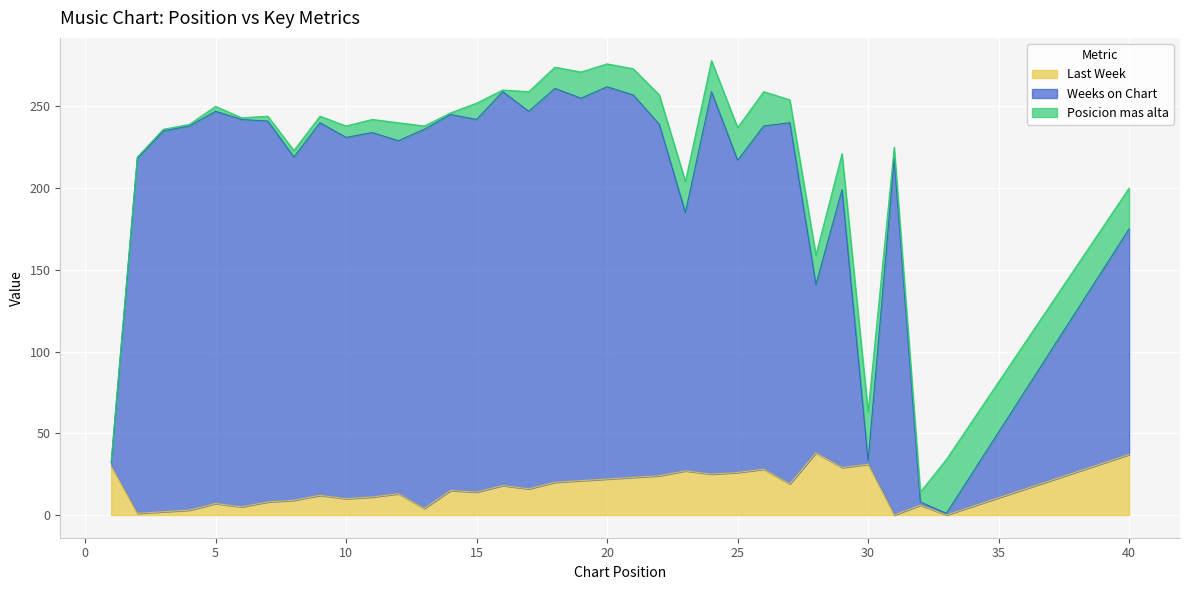

List the labels in order of Last Week value, smallest first.

31, 33, 2, 3, 4, 13, 6, 32, 5, 7, 8, 10, 11, 9, 12, 15, 14, 17, 16, 27, 18, 19, 20, 21, 22, 24, 25, 23, 26, 29, 1, 30, 40, 28